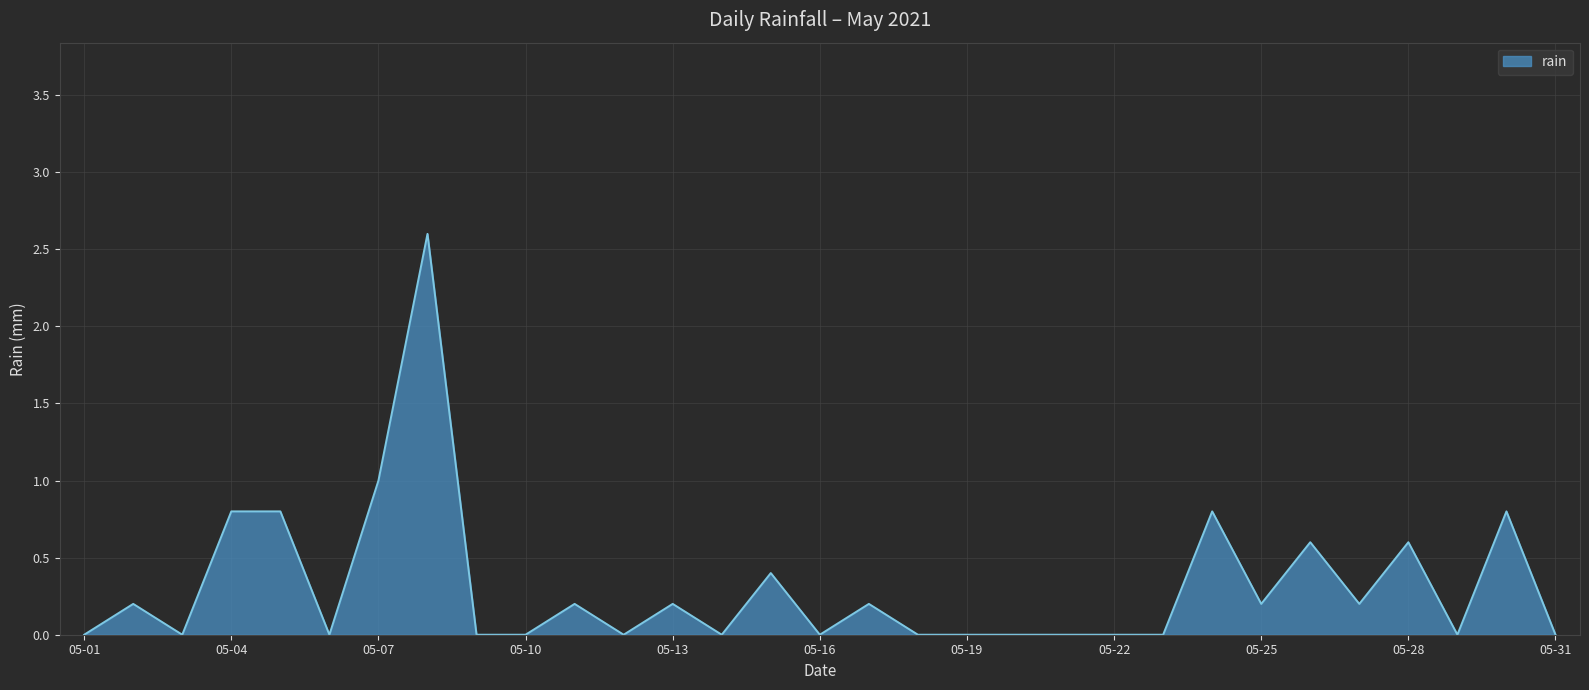

What is the value of the 30th point from the left?

0.8